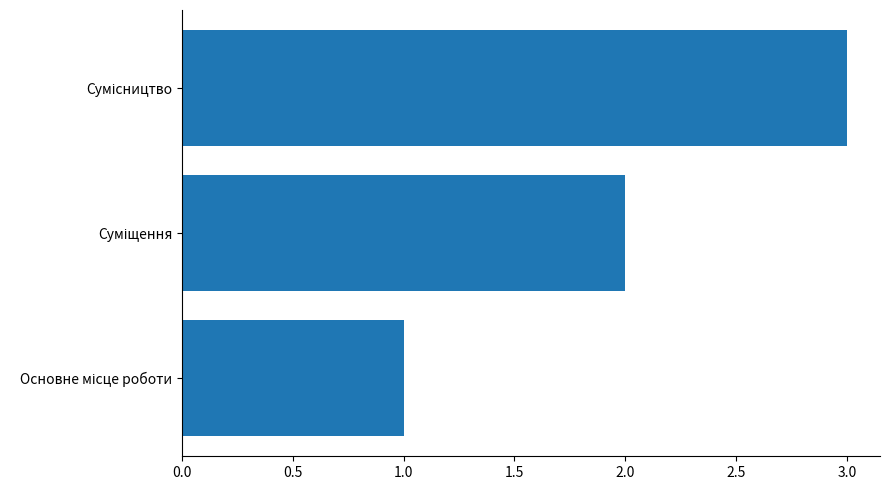

What is the maximum value shown in the chart?

3